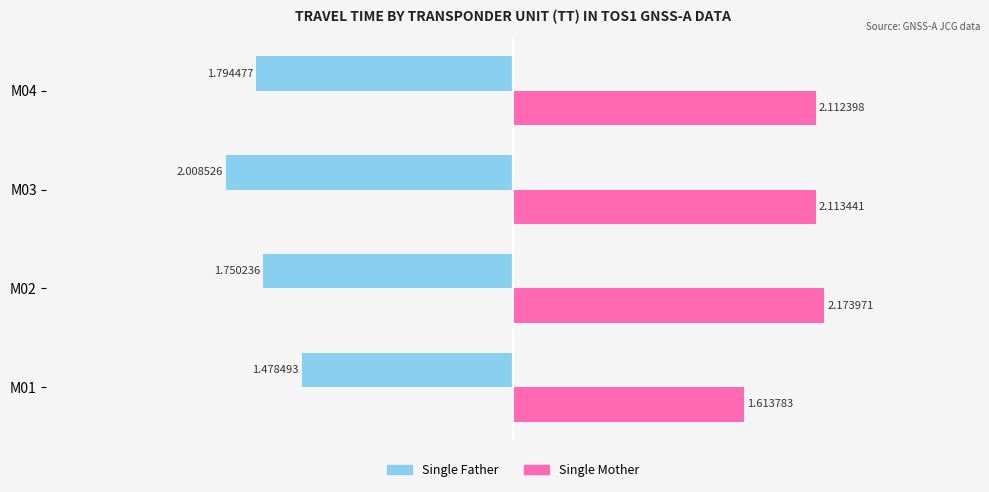

At how many categories does at least one series exceed 1?

4